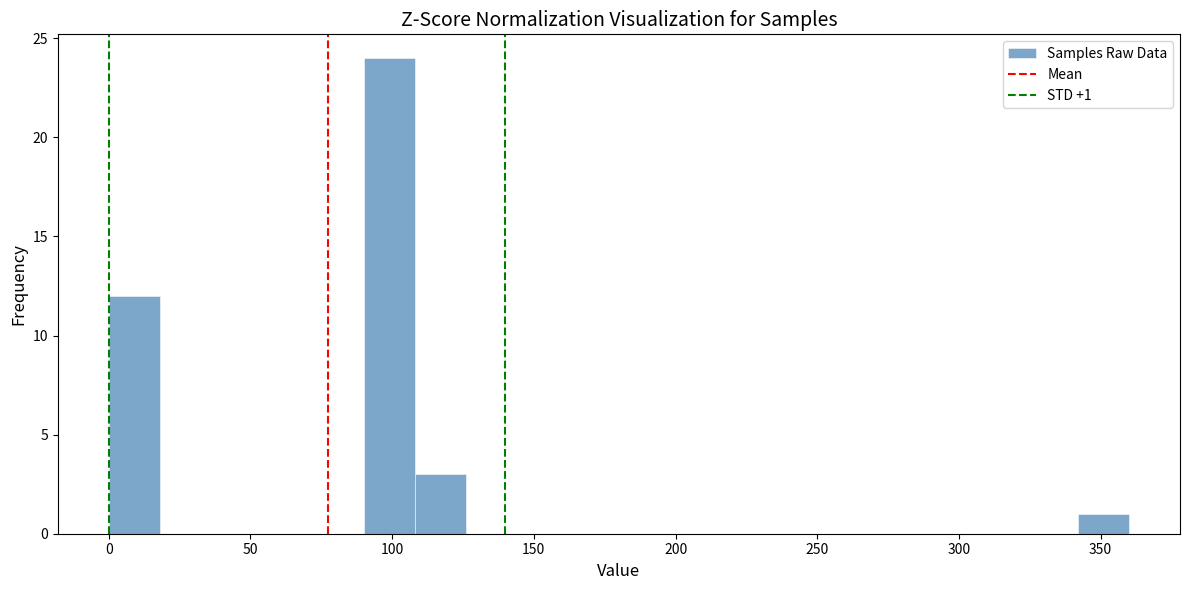

Around what value on the x-axis is the tallest bar? Give the approximate position of its centre, as read against the axis.

100